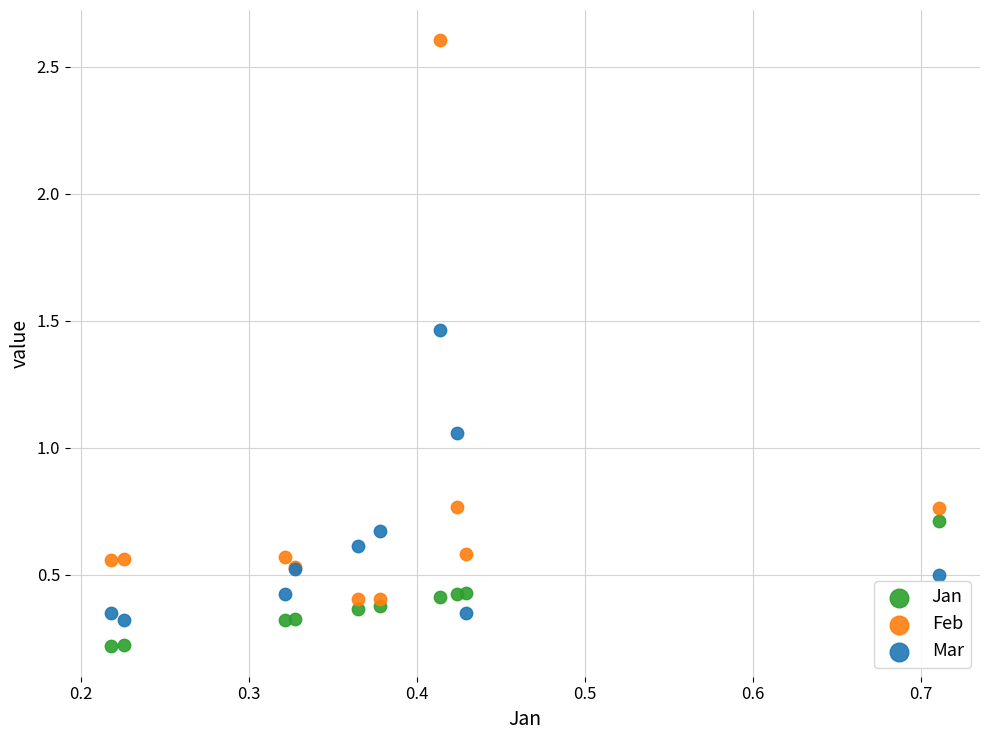

What are all the series names shown in the legend?

Jan, Feb, Mar